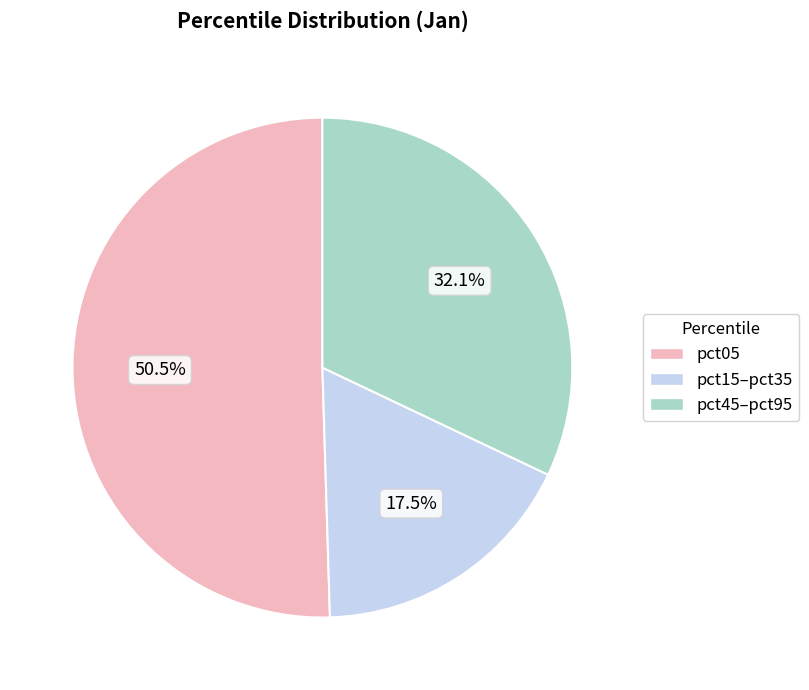

Does any single category account for the majority?

Yes